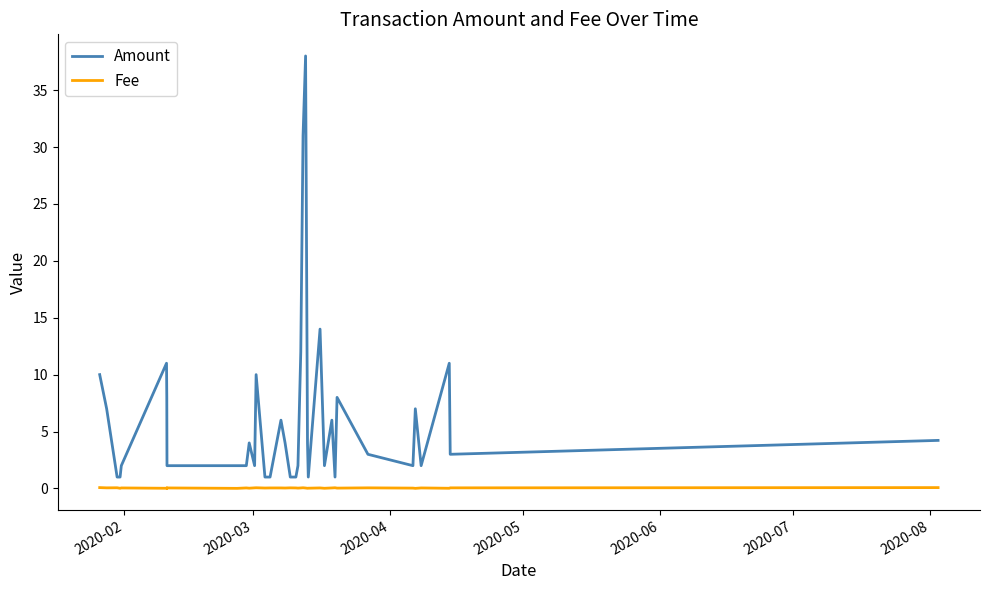

True or false: Amount and Fee cross at least once.

False